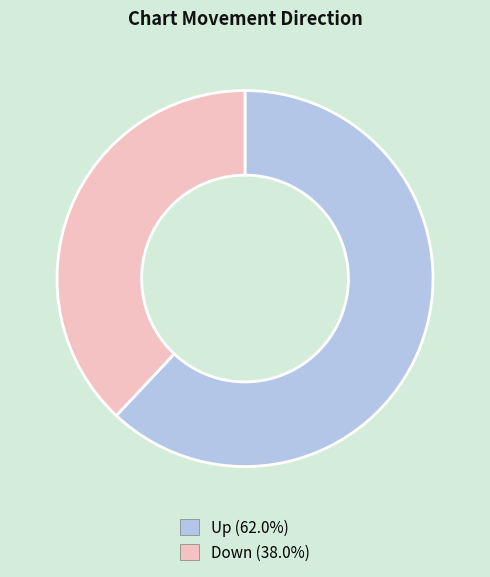

What is the smallest slice in the pie chart?

down